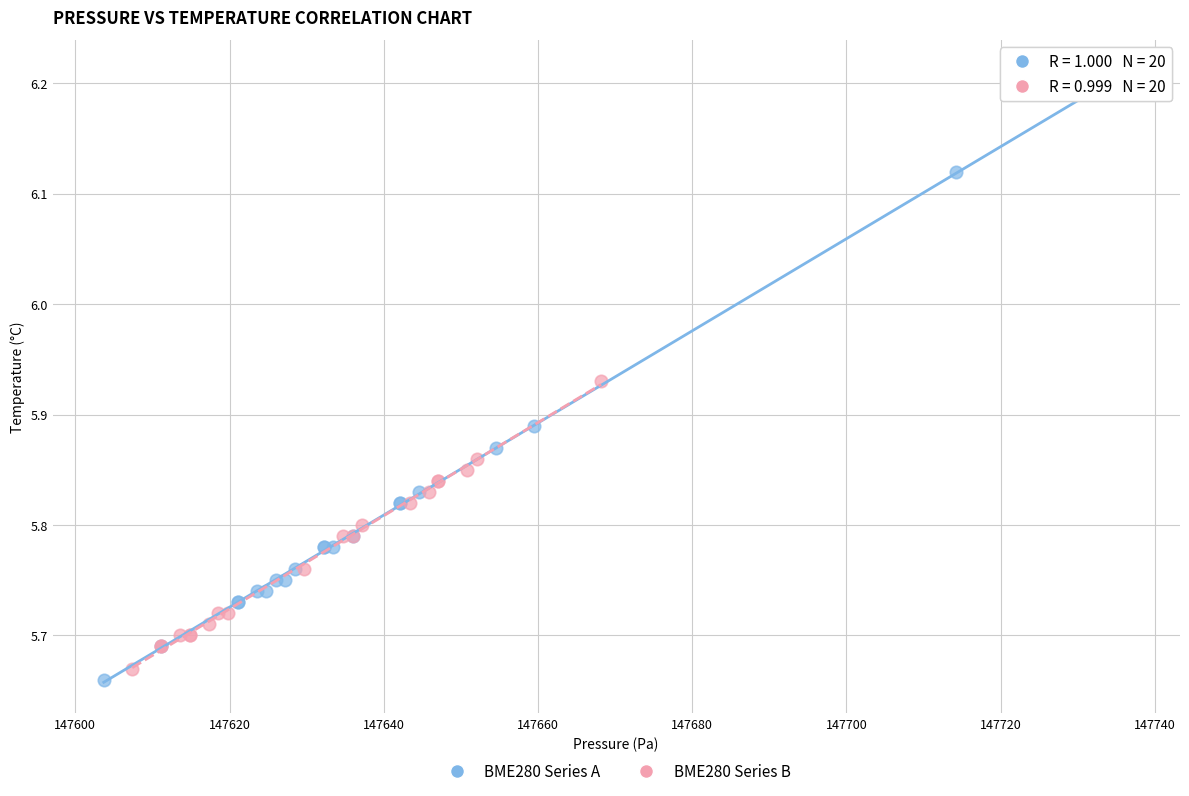

Which series reaches the minimum Y coordinate?

BME280 Series A